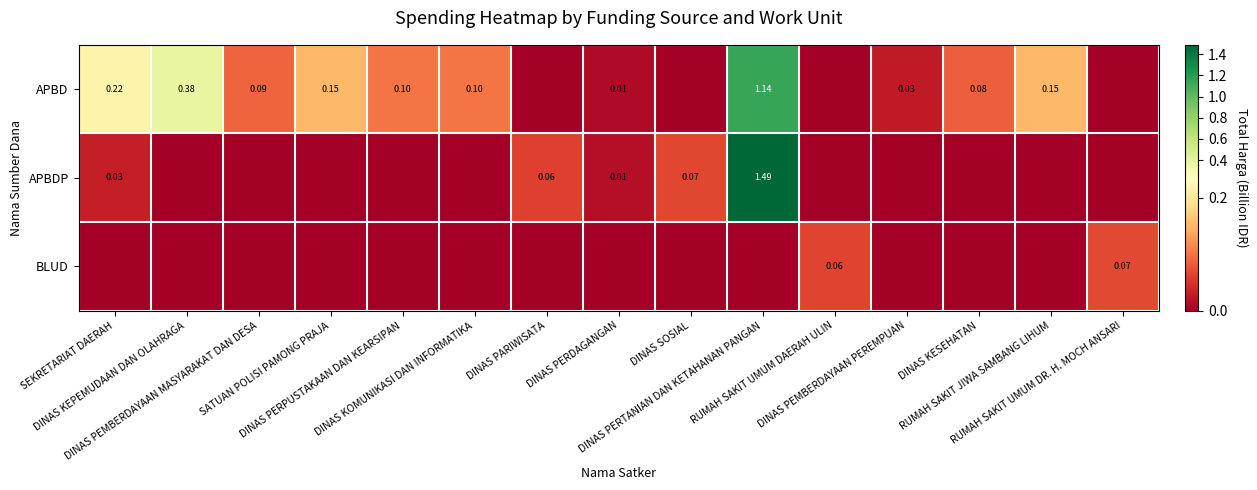

Count the BLUD values in the range 0 to 1.

15